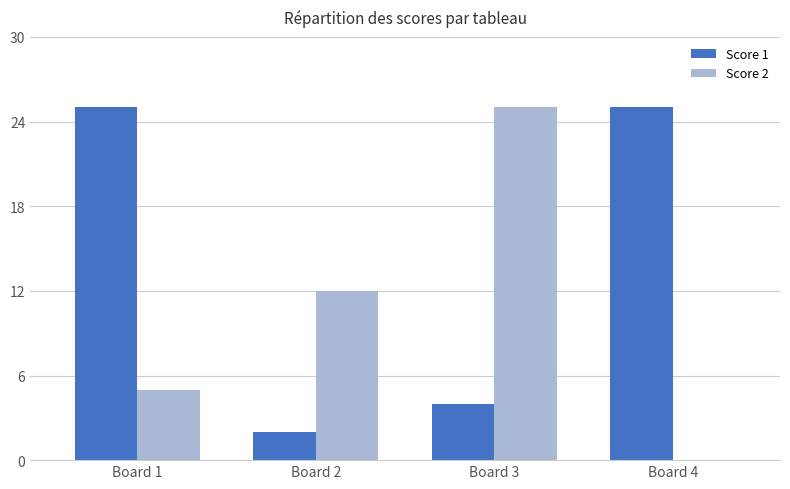

What is the greatest value displayed?

25